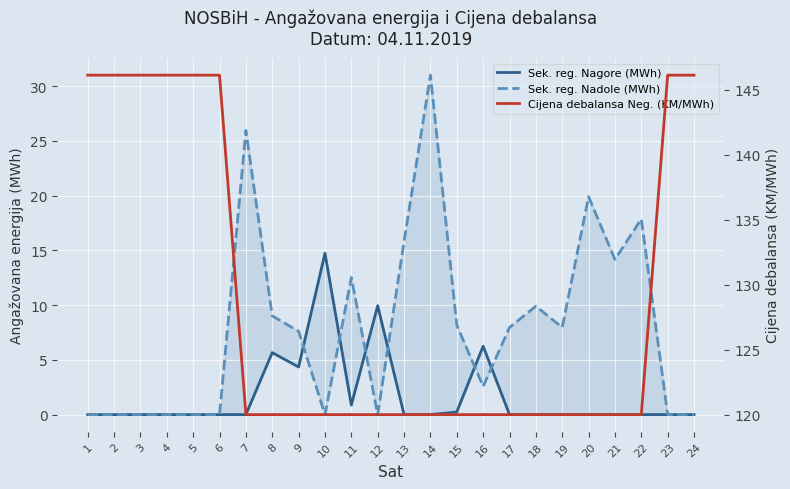

What is the value of the Sek. reg. Nadole (MWh) point at the 13th from the left?

15.8